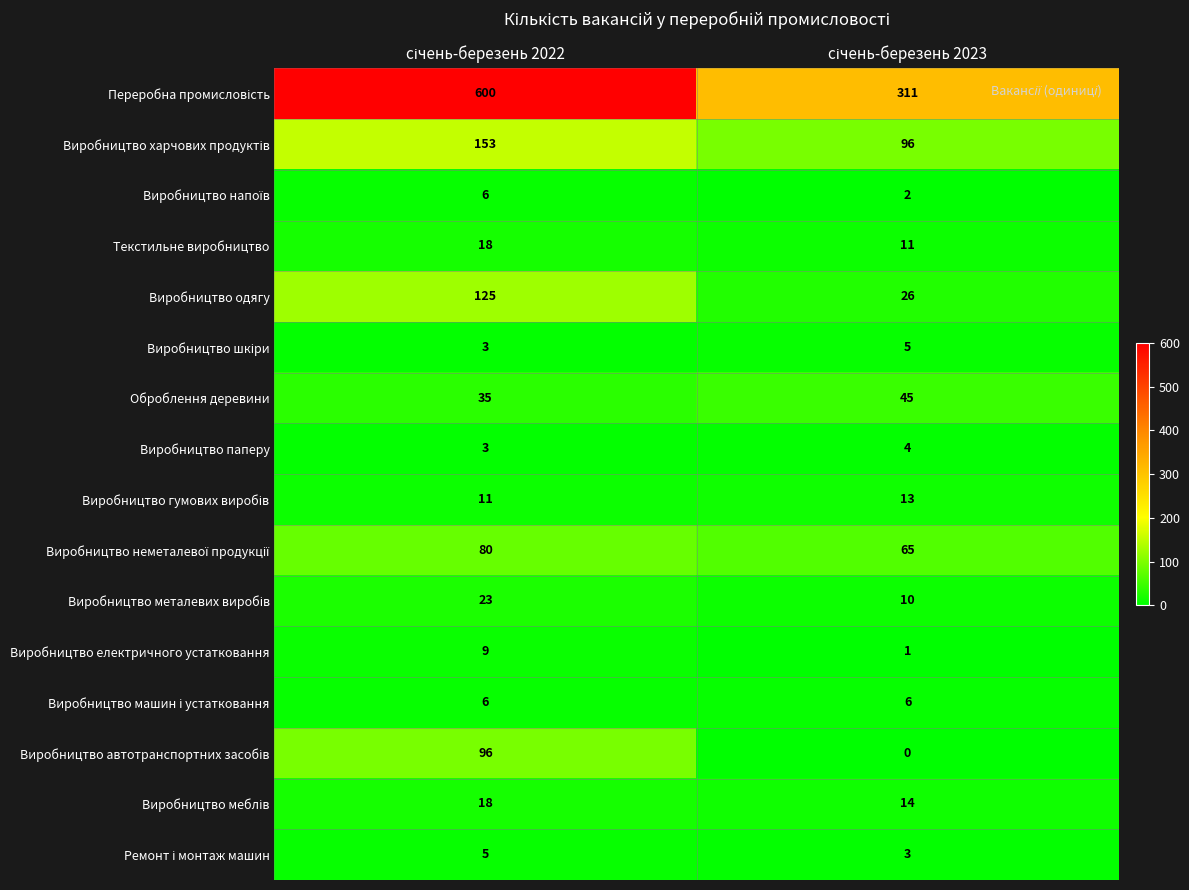

Count the number of categories in the chart.

2